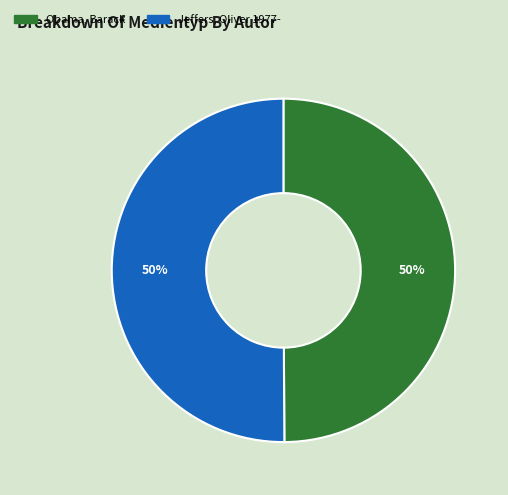

What percentage is the Jeffers, Oliver 1977- slice, to the nearest percent?

50%